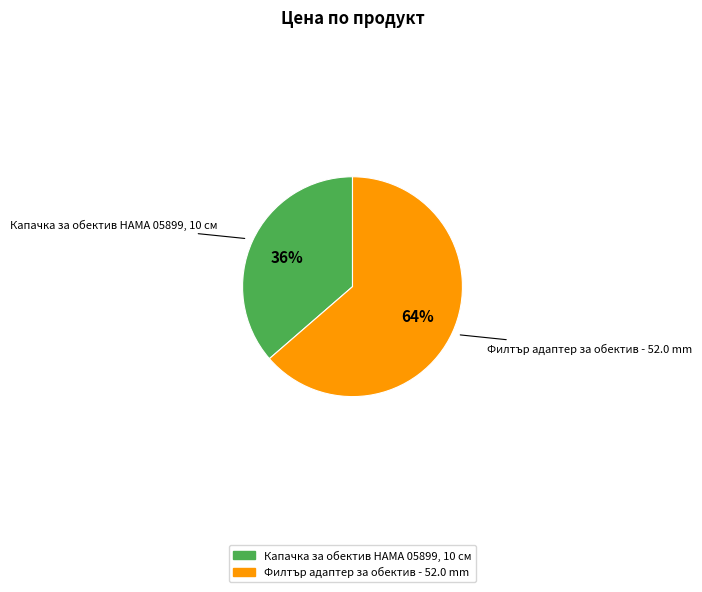

To the nearest percent, what percentage of the pie is Капачка за обектив HAMA 05899, 10 см?

36%